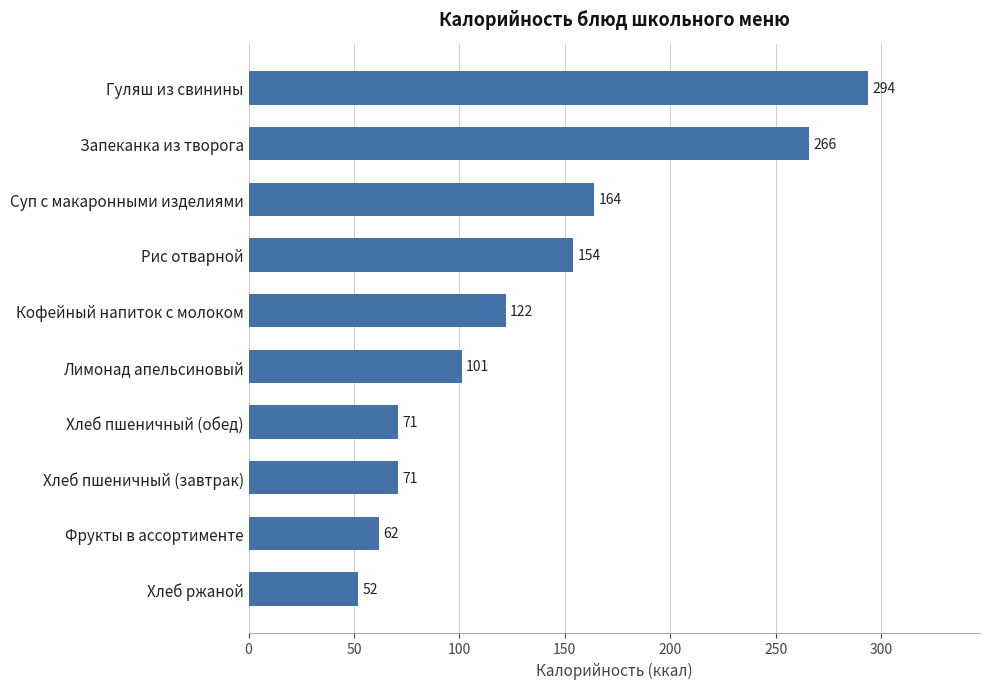

Reading top to bottom, list all the values displayed in this chart.

Гуляш из свинины=294	Запеканка из творога=266	Суп с макаронными изделиями=164	Рис отварной=154	Кофейный напиток с молоком=122	Лимонад апельсиновый=101	Хлеб пшеничный (обед)=71	Хлеб пшеничный (завтрак)=71	Фрукты в ассортименте=62	Хлеб ржаной=52